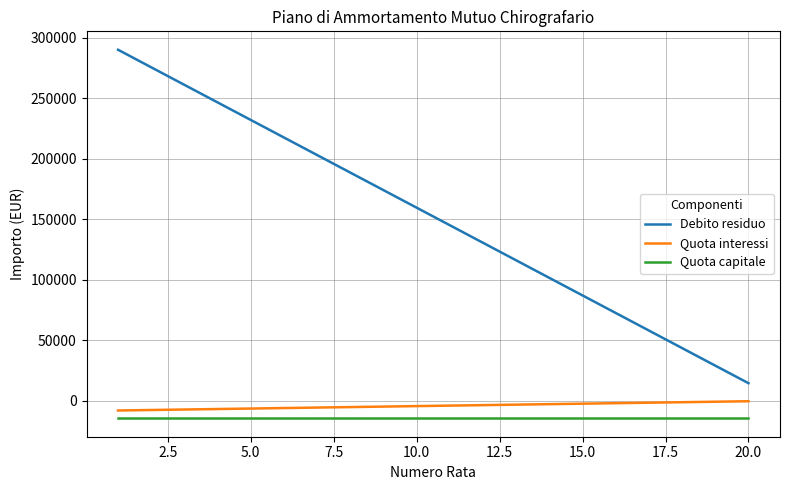

How many categories are shown in the chart?

20